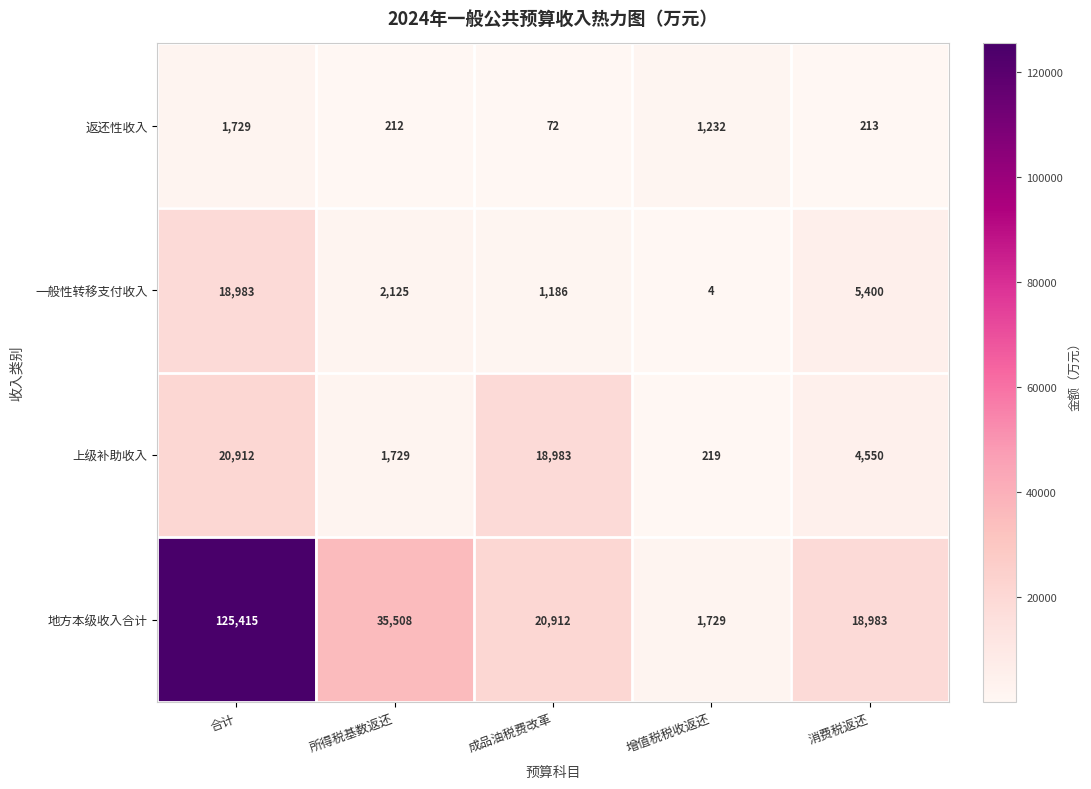

What is the sum of all 返还性收入 values?

3458